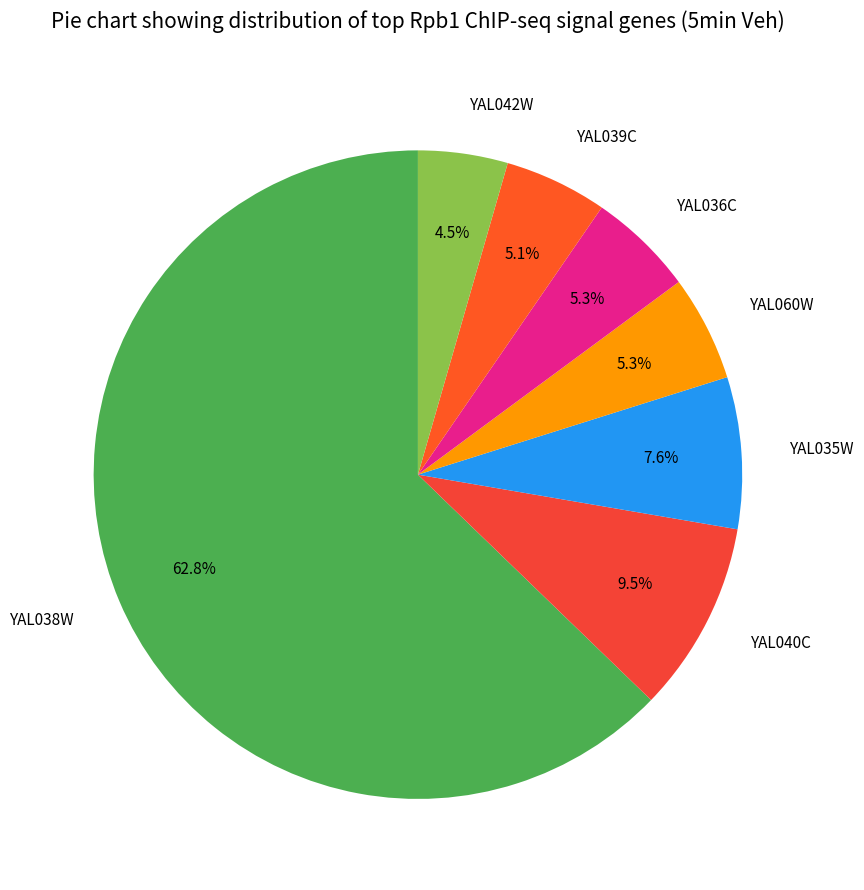

Is it true that YAL039C is 5% of the pie?

True